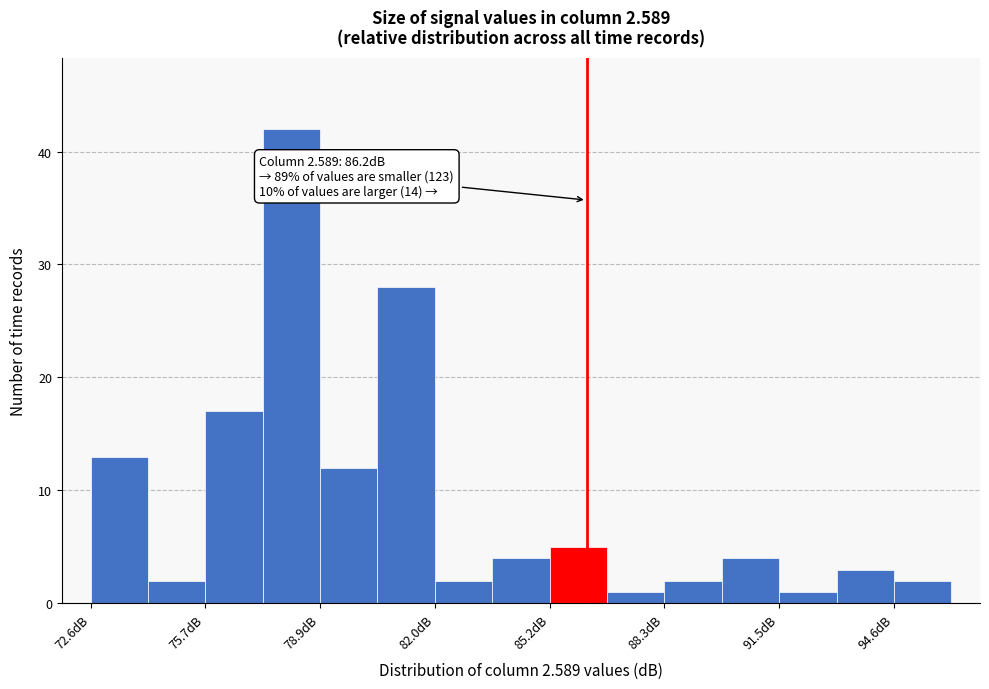

Read against the x-axis, roughly where is the centre of the tallest bar?

78.0